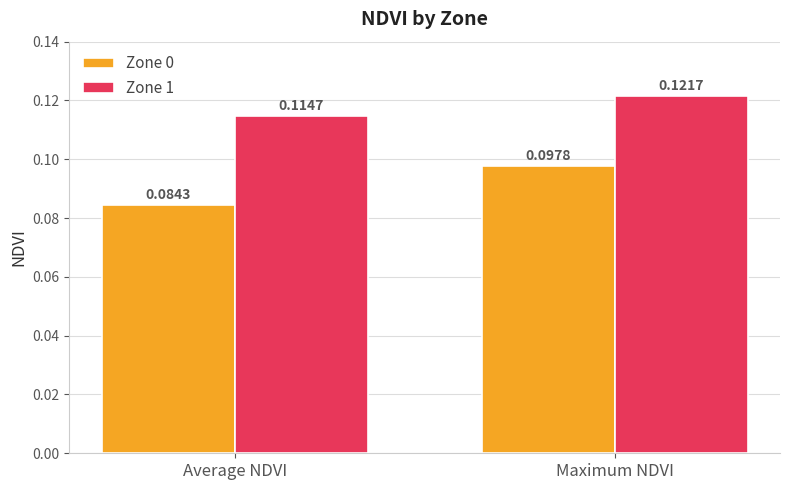

At which category does the chart reach its minimum across all series?

Average NDVI